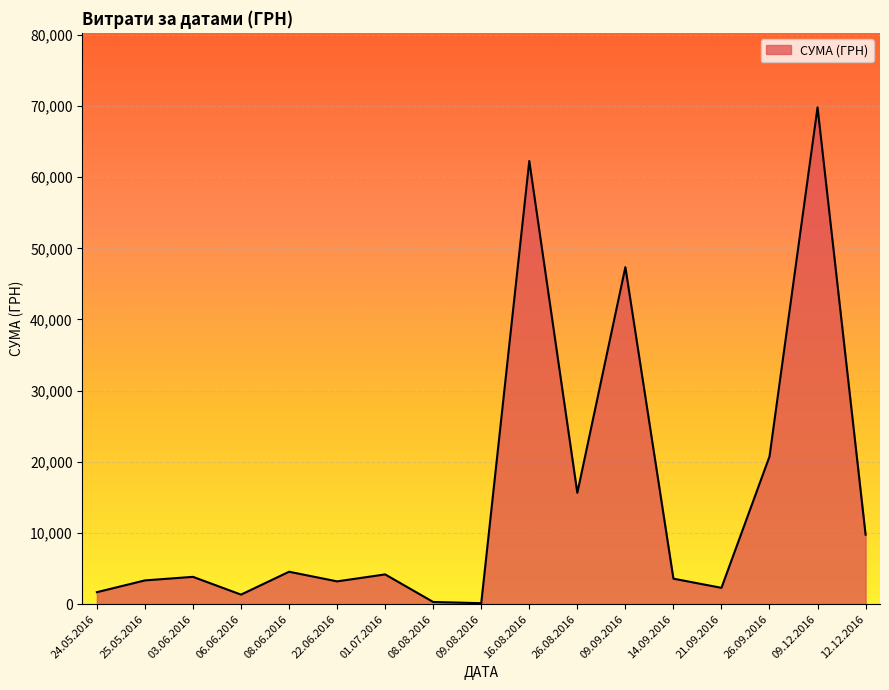

Where is the first local minimum?

06.06.2016